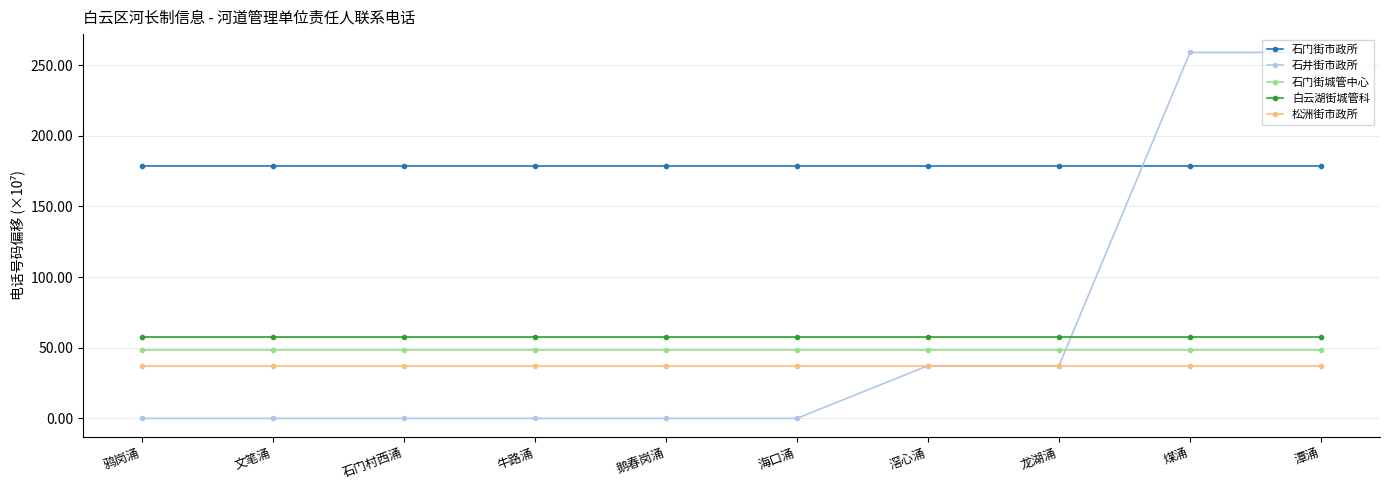

What is the highest value of the 白云湖街城管科 series?

57.3